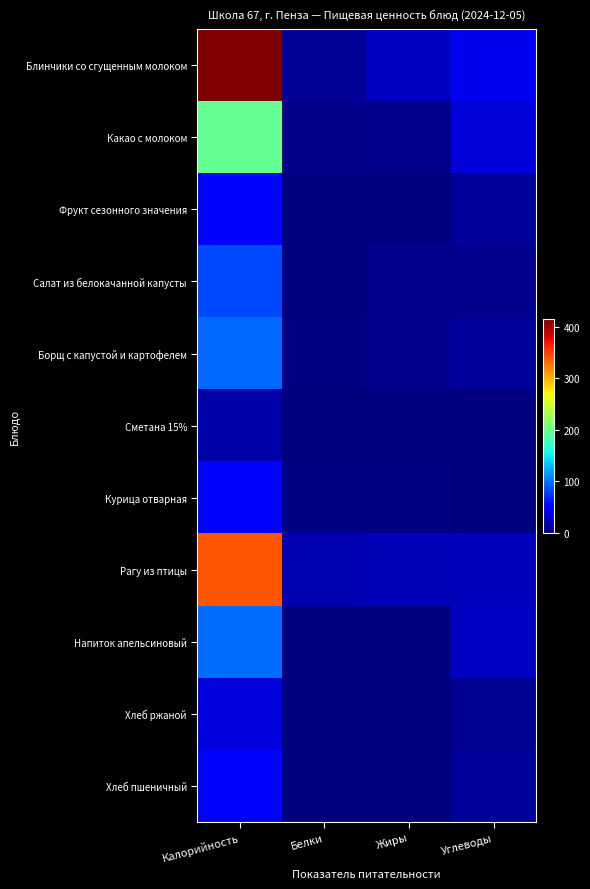

Reading right to left, transcribe all the data shown in this chart.

Блинчики со сгущенным молоком: Углеводы=41.3	Жиры=24.3	Белки=8.7	Калорийность=416.3
Какао с молоком: Углеводы=32.7	Жиры=5.0	Белки=4.8	Калорийность=195.7
Фрукт сезонного значения: Углеводы=9.8	Жиры=0.7	Белки=0.4	Калорийность=47.0
Салат из белокачанной капусты: Углеводы=5.6	Жиры=6.1	Белки=1.3	Калорийность=81.6
Борщ с капустой и картофелем: Углеводы=10.7	Жиры=5.0	Белки=1.8	Калорийность=95.0
Сметана 15%: Углеводы=0.4	Жиры=1.5	Белки=0.3	Калорийность=16.0
Курица отварная: Углеводы=0.0	Жиры=2.2	Белки=3.0	Калорийность=48.6
Рагу из птицы: Углеводы=21.8	Жиры=19.8	Белки=18.9	Калорийность=340.1
Напиток апельсиновый: Углеводы=25.2	Жиры=0.0	Белки=0.1	Калорийность=96.0
Хлеб ржаной: Углеводы=6.7	Жиры=0.2	Белки=1.3	Калорийность=34.8
Хлеб пшеничный: Углеводы=9.8	Жиры=0.2	Белки=1.5	Калорийность=47.0